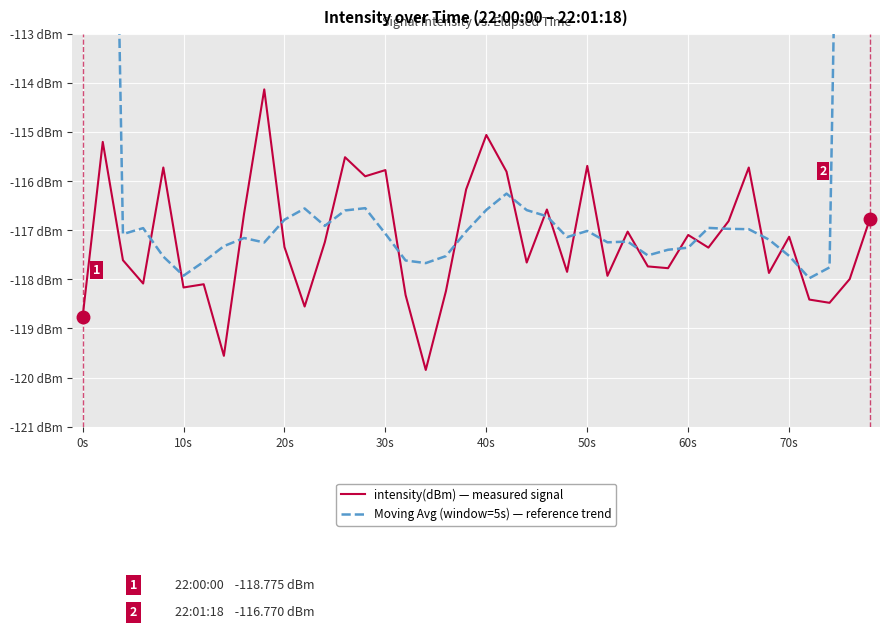

What is the average value of the intensity(dBm) — measured signal series?

-117.2